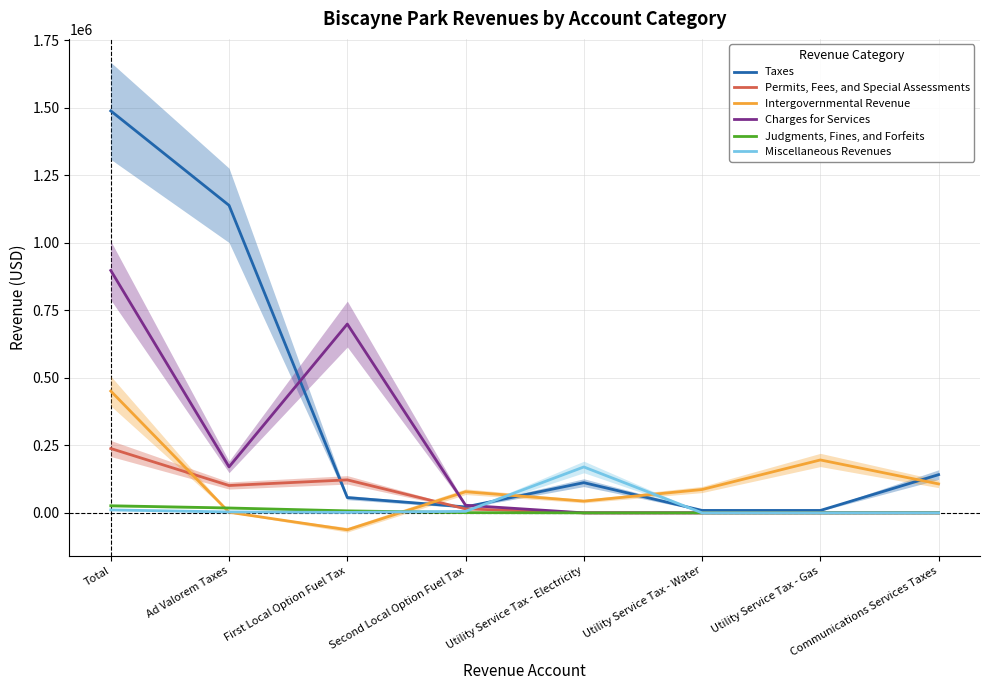

What is the label of the 5th point from the left?

Utility Service Tax - Electricity